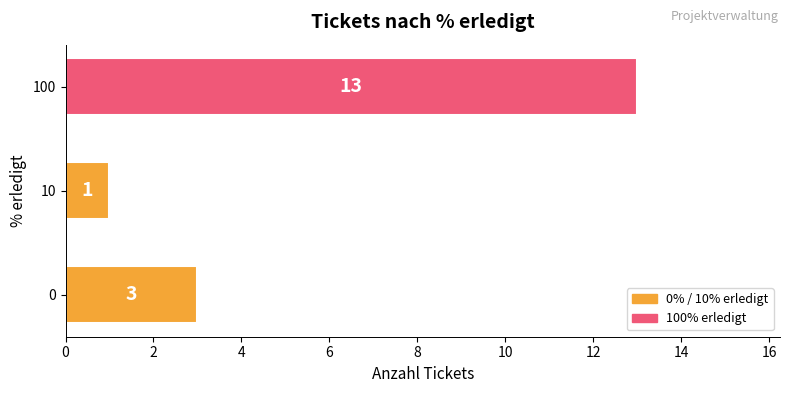

Is it true that the value at 100 is 13?

True